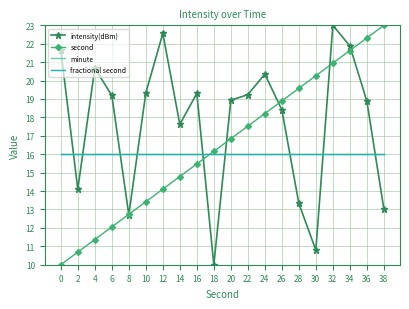

What is the minimum value shown in the chart?

10.0